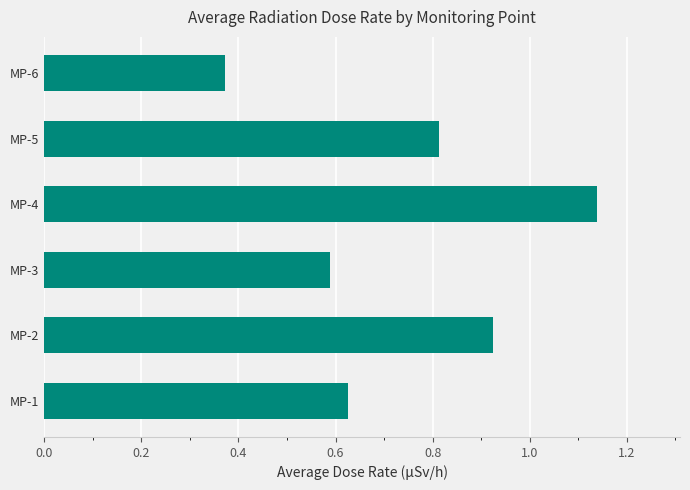

At which category does the chart reach its minimum across all series?

MP-6